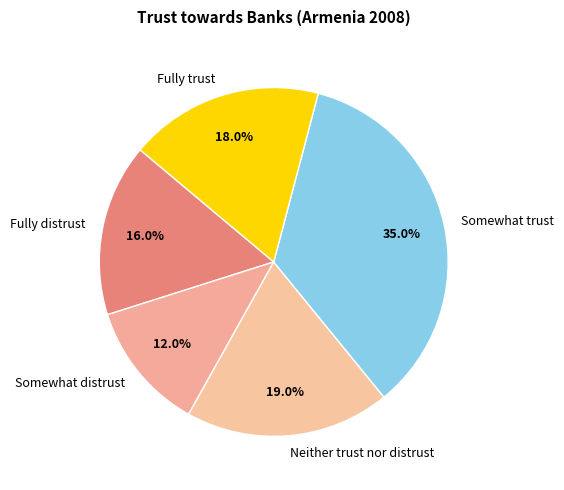

What percentage is the Somewhat trust slice, to the nearest percent?

35%